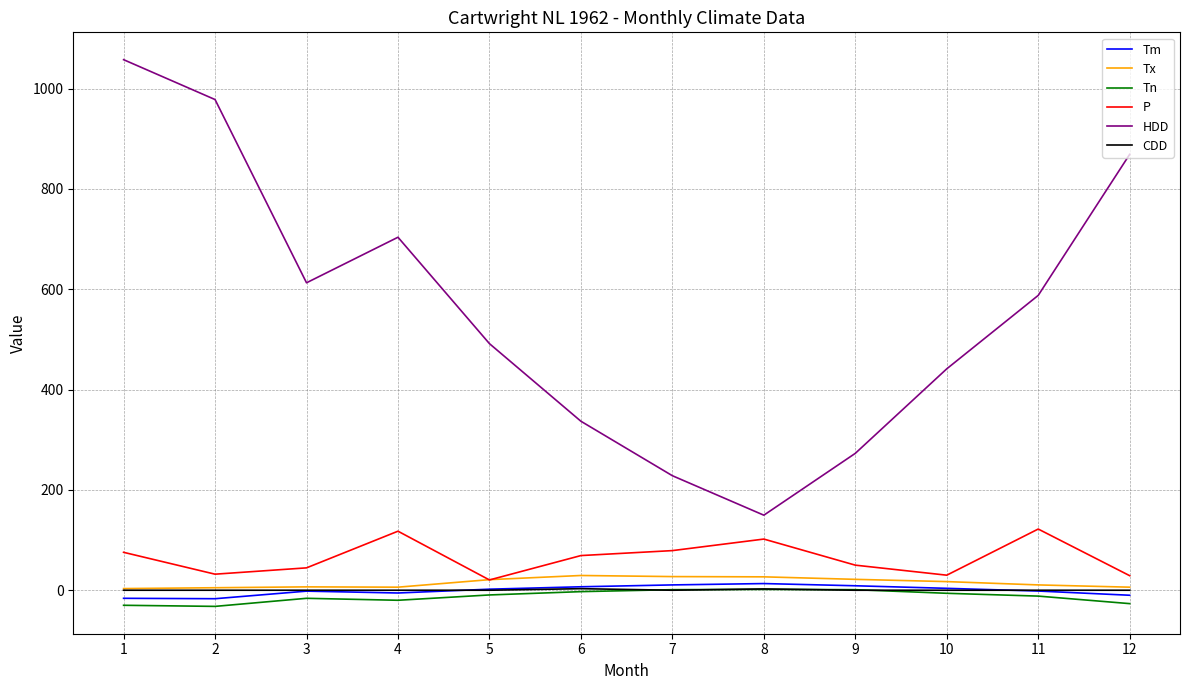

What are all the series names shown in the legend?

Tm, Tx, Tn, P, HDD, CDD